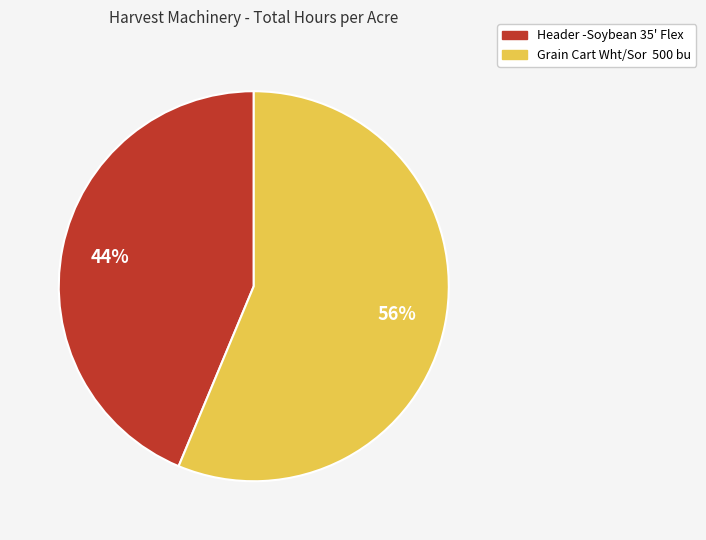

To the nearest percent, what is the average slice percentage?

50%